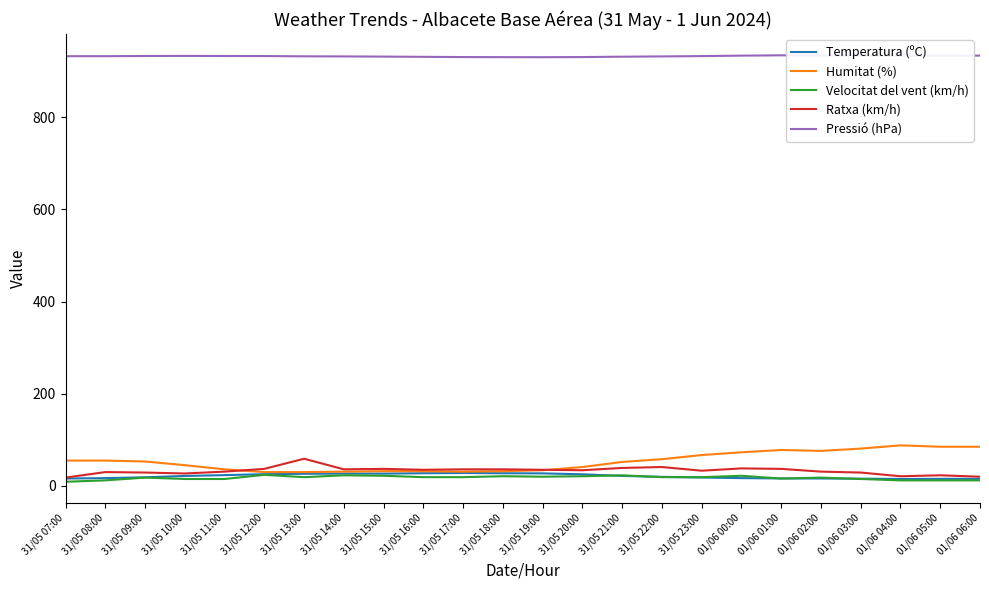

Which series has the largest total across all categories?

Pressió (hPa)